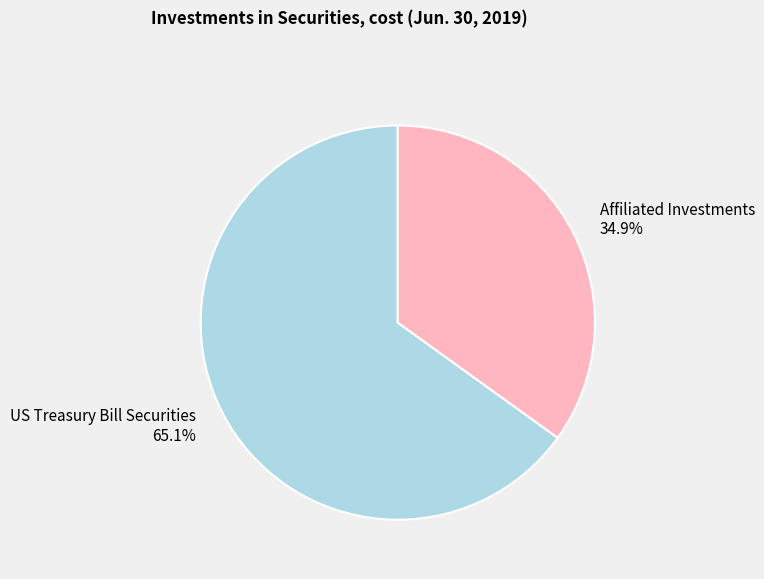

Which category accounts for the majority?

US Treasury Bill Securities